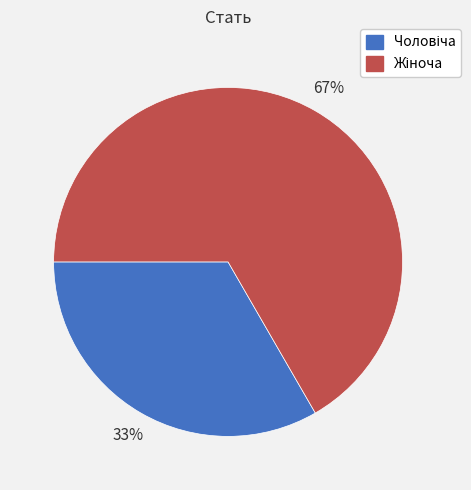

Does any single category account for the majority?

Yes